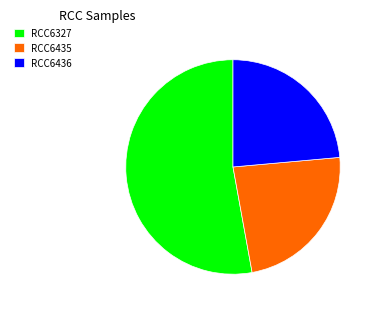

Combined, do RCC6327 and RCC6435 account for over 50%?

Yes